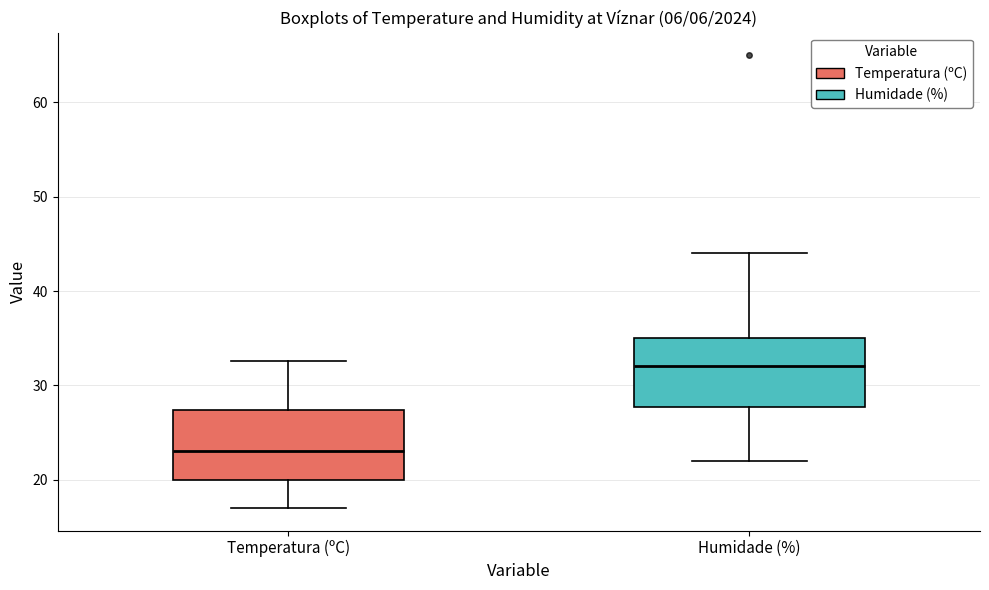

Reading left to right, transcribe this box plot: for each box, give where its median line is, the range the box spans, and where its two whiskers end, as read against the y-axis. The values are not printed on the chart, so give them approximately, as read against the axis.

Temperatura (ºC): median 23, box 20 to 27, whiskers 17 to 33
Humidade (%): median 32, box 28 to 35, whiskers 22 to 44